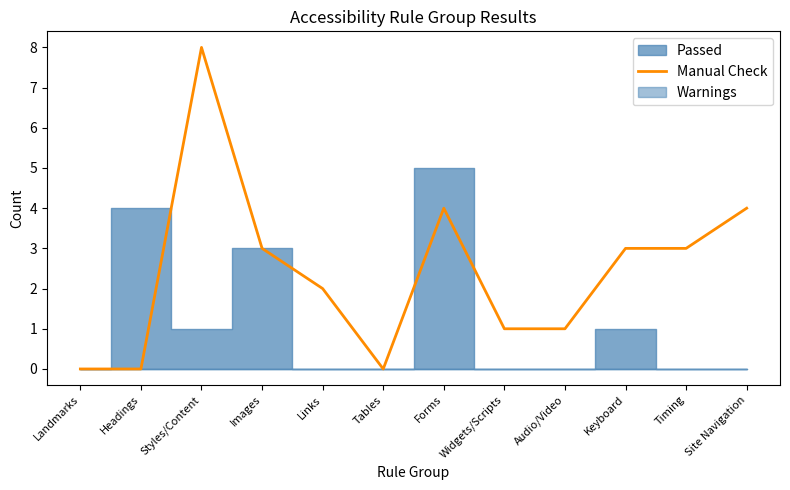

How many lines are shown in the chart?

1